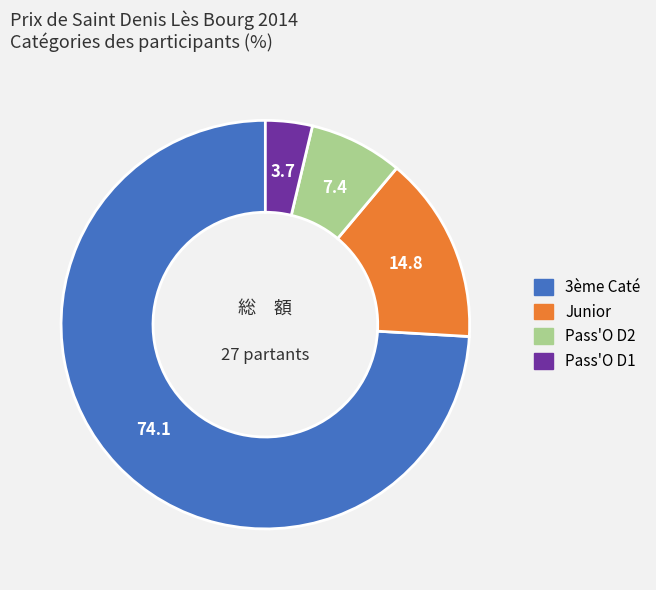

Is there a majority slice in this chart?

Yes